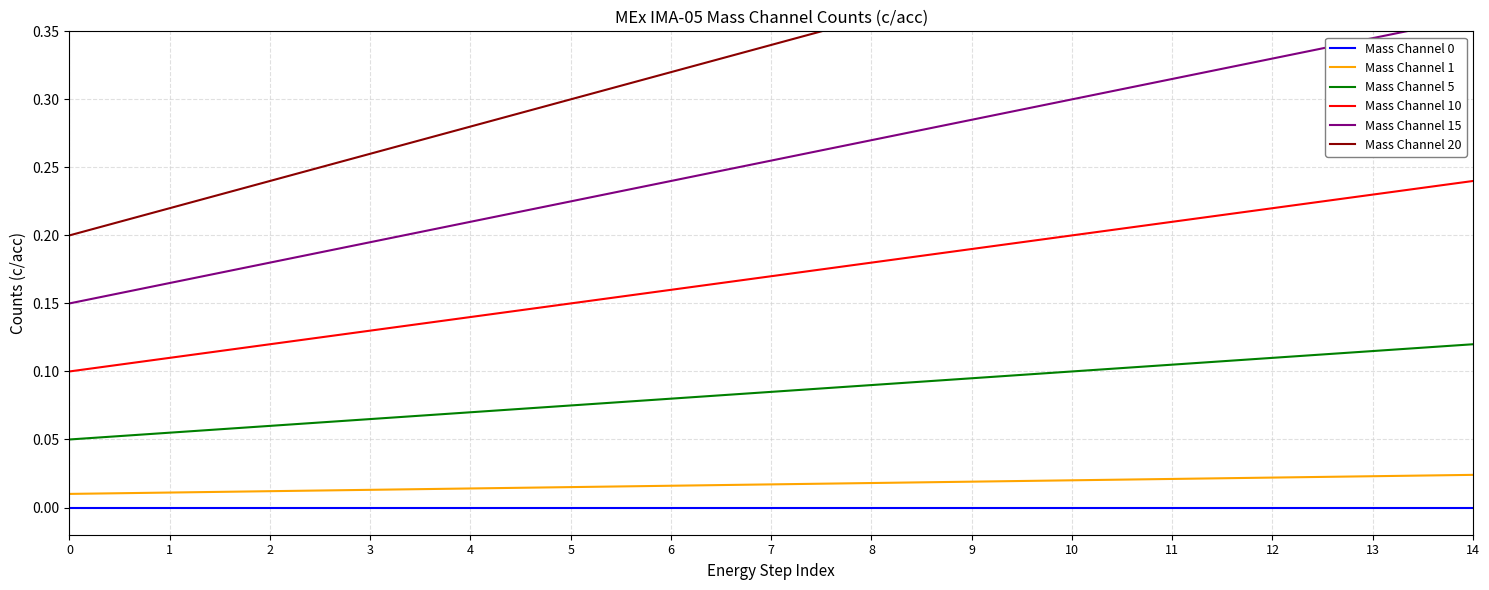

Which series has the largest range (max minus min)?

Mass Channel 20